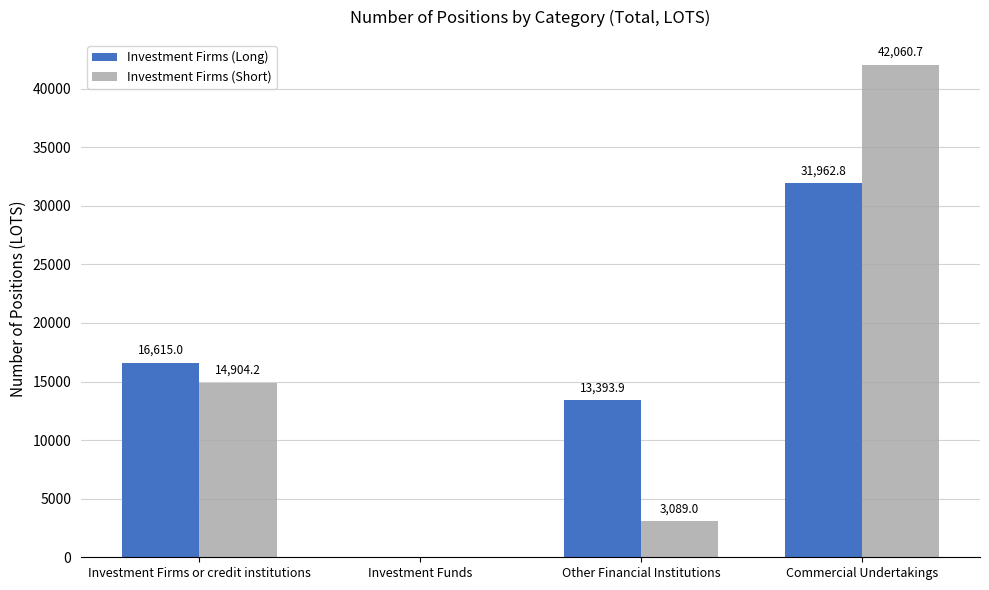

Which series has the widest spread of values?

Investment Firms (Short)